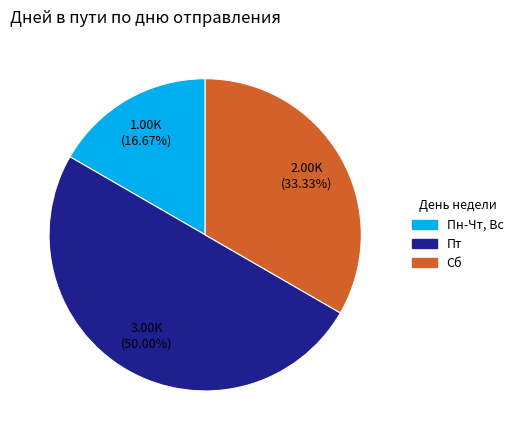

Which category has the biggest portion of the pie?

Пт